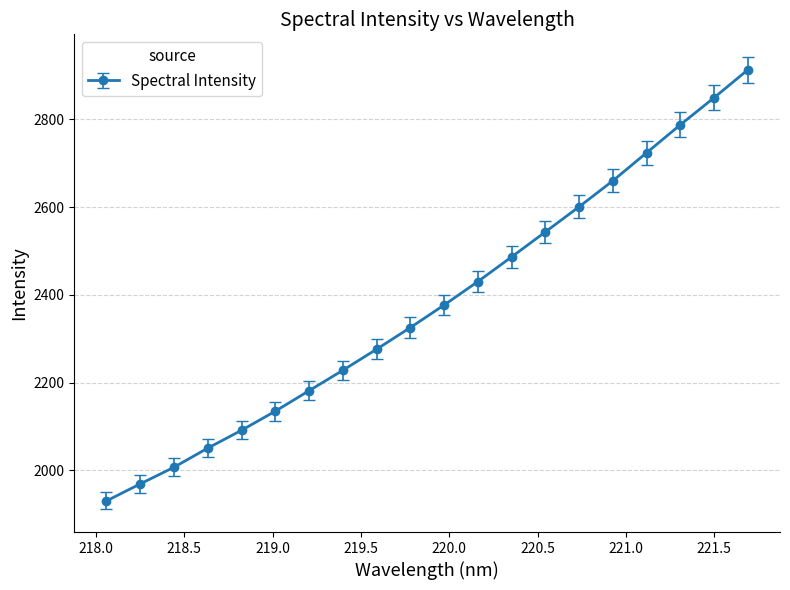

Count the number of data series in this chart.

1